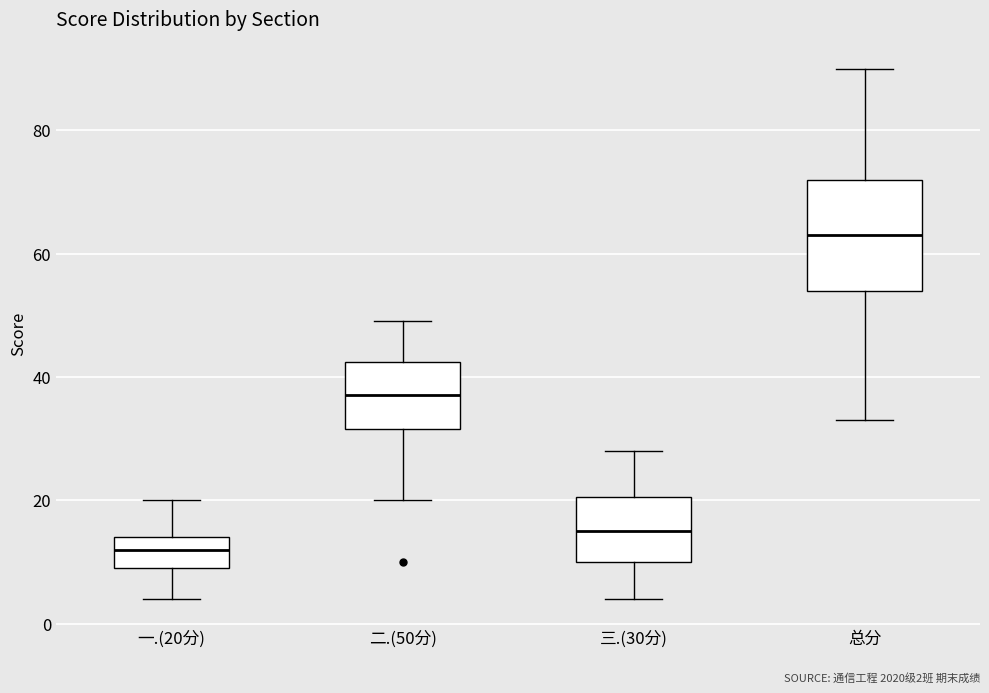

Which box has the highest median line?

总分